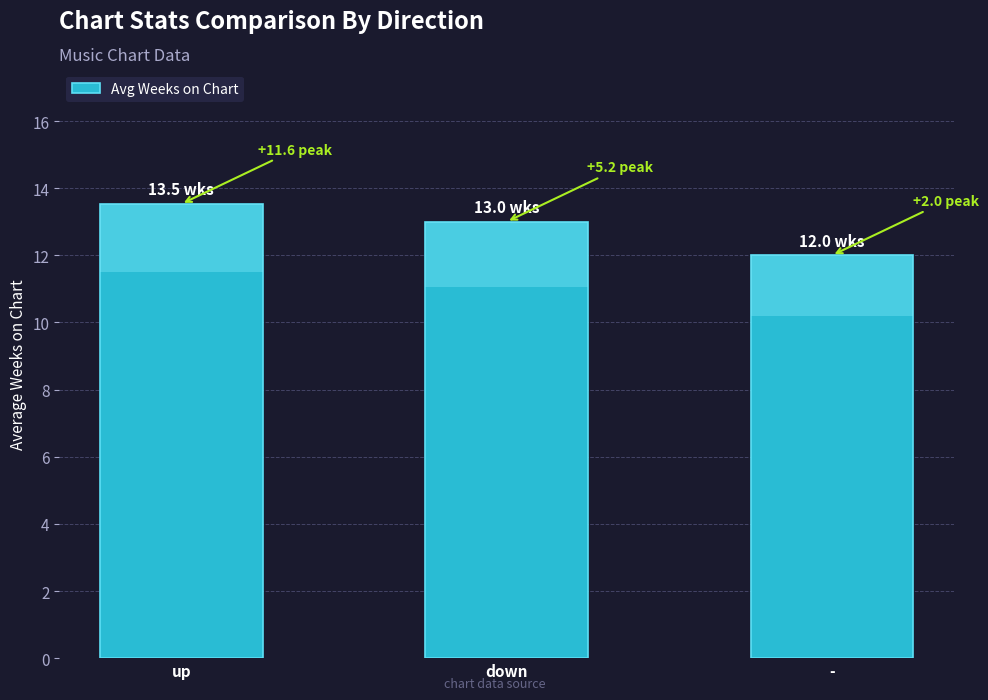

What is the ratio of the value at - to the value at up?

0.9